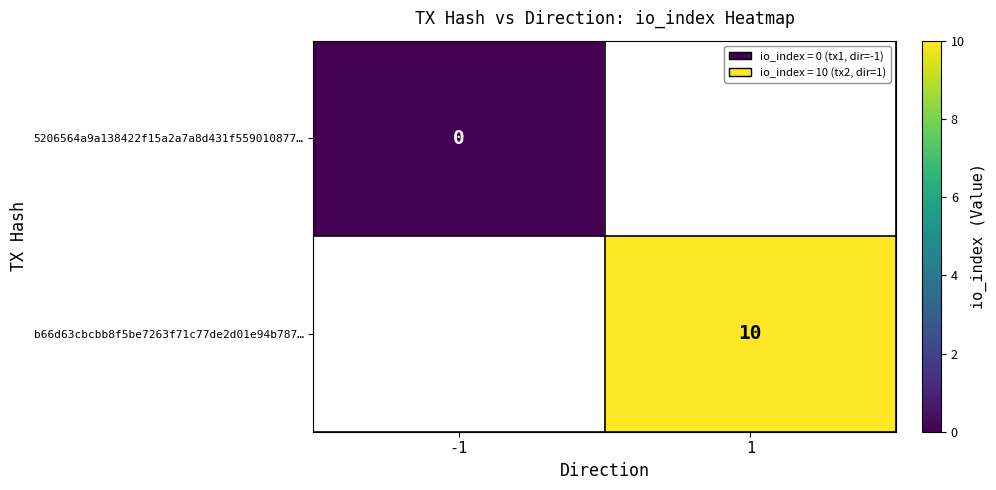

The value of b66d63cbcbb8f5be7263f71c77de2d01e94b787… at 1 is 5. True or false?

False